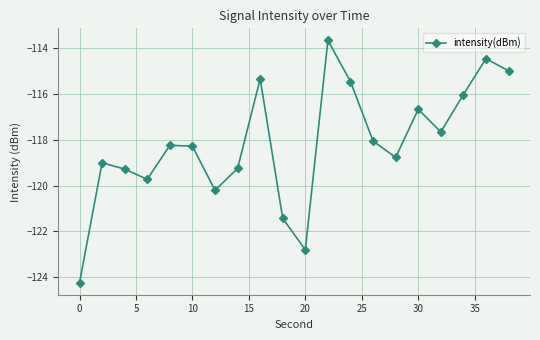

How many lines are shown in the chart?

1